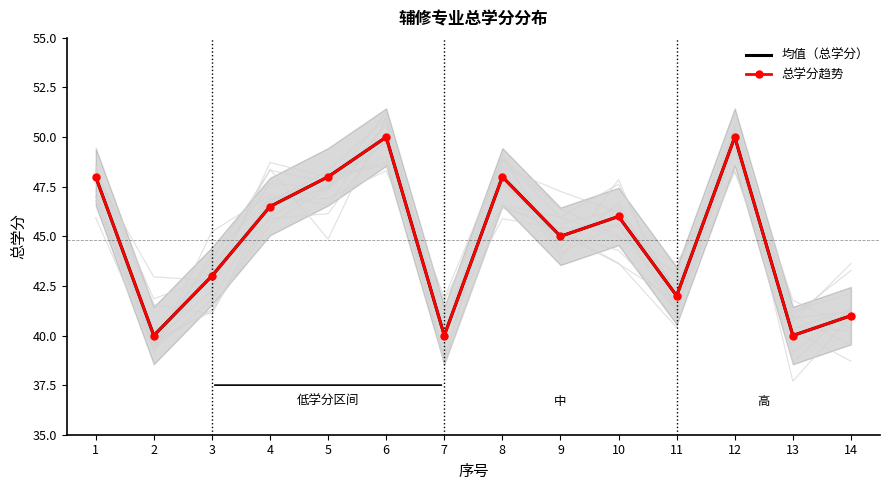

Where is the first local maximum for 总学分趋势?

6